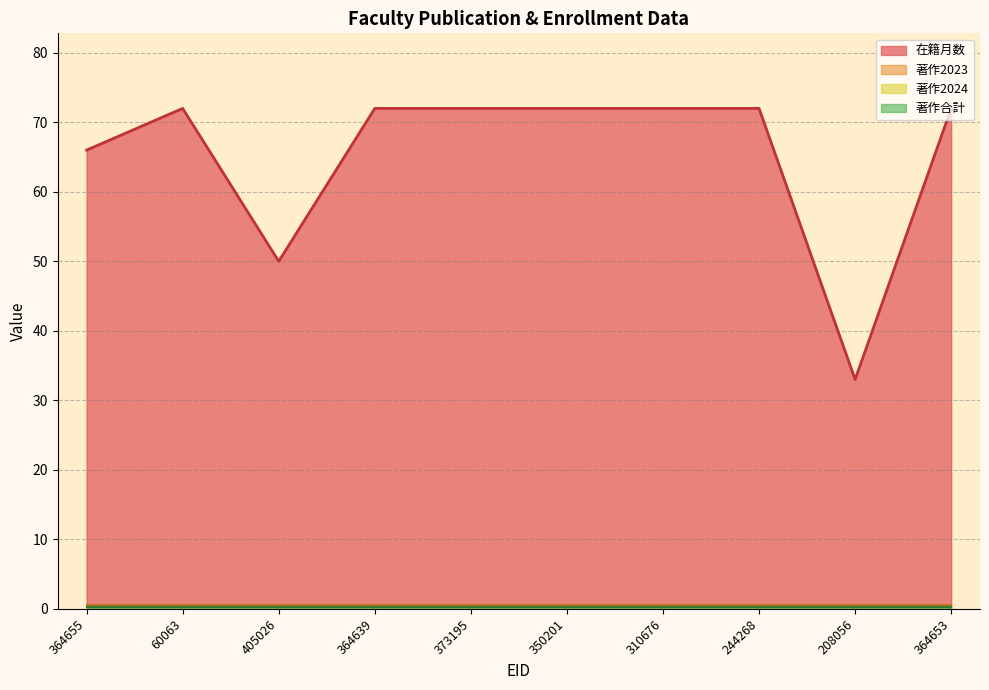

The 在籍月数 series shows 21 at 350201. True or false?

False